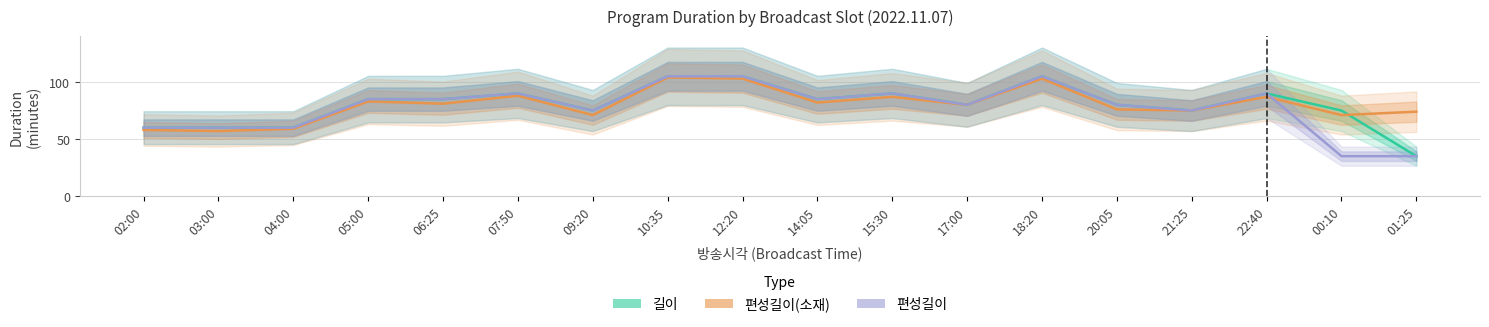

Reading left to right, list all the values displayed in this chart.

길이: 60	60	60	85	85	90	75	105	105	85	90	80	105	80	75	90	75	35
편성길이(소재): 58	57	59	83	81	88	71	104	103	82	87	80	103	76	75	87	71	74
편성길이: 60	60	60	85	85	90	75	105	105	85	90	80	105	80	75	90	35	35